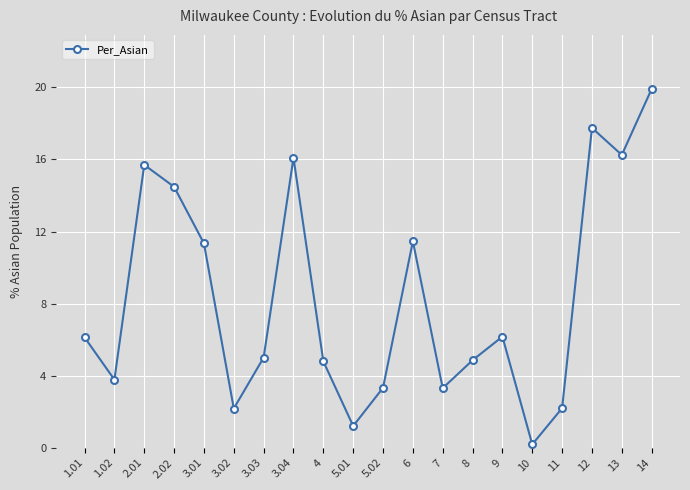

How many interior local valleys (lower than both neighbors) does the data have?

6